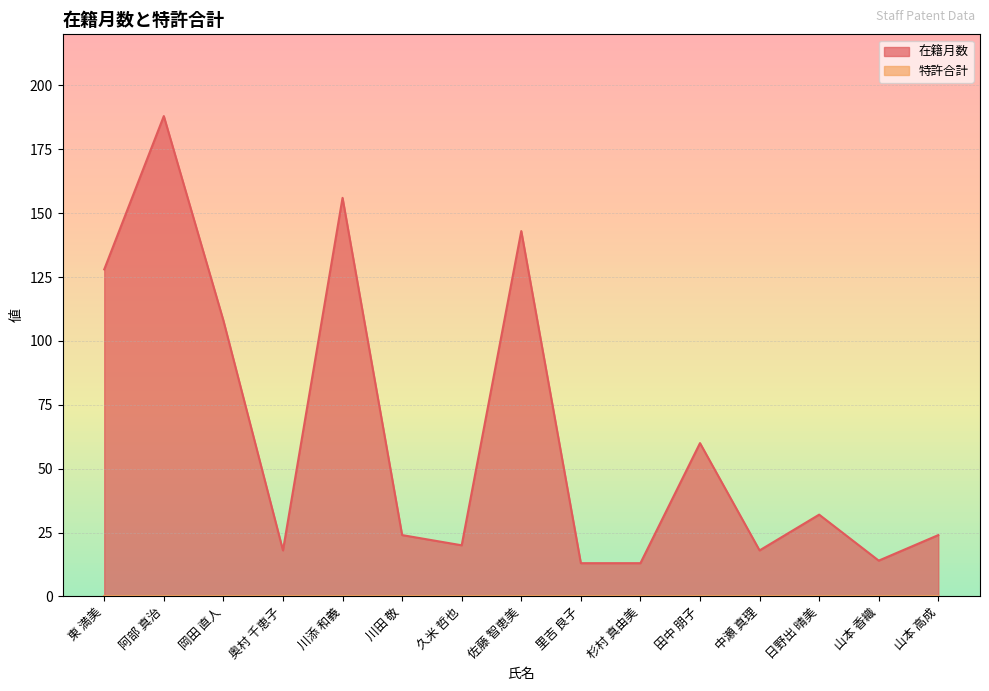

What is the average value?

64